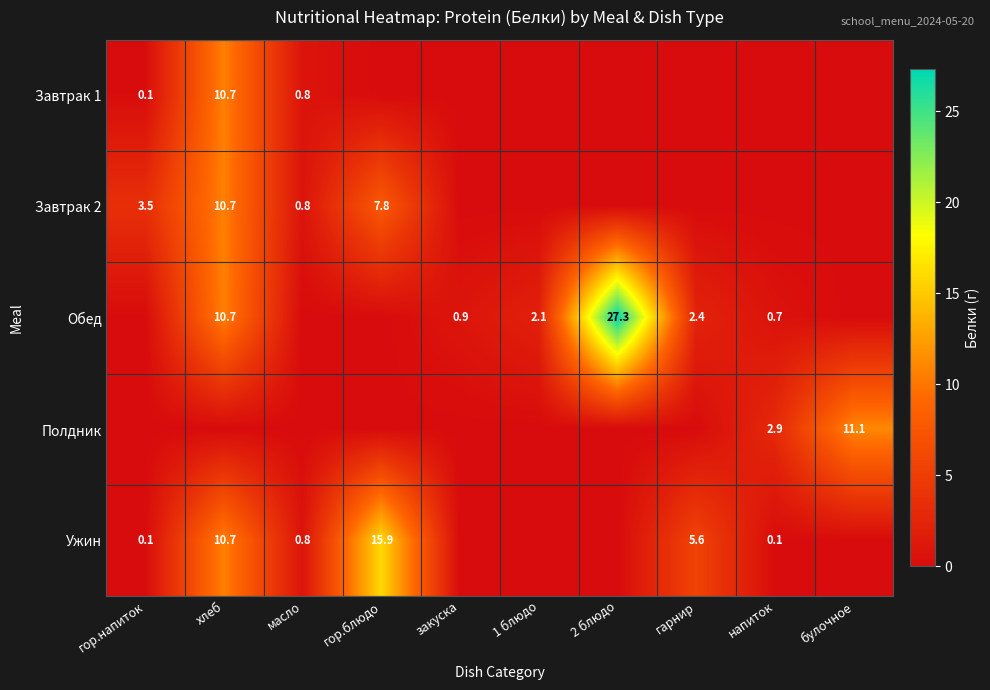

Is it true that Ужин equals 0.3 at масло?

False